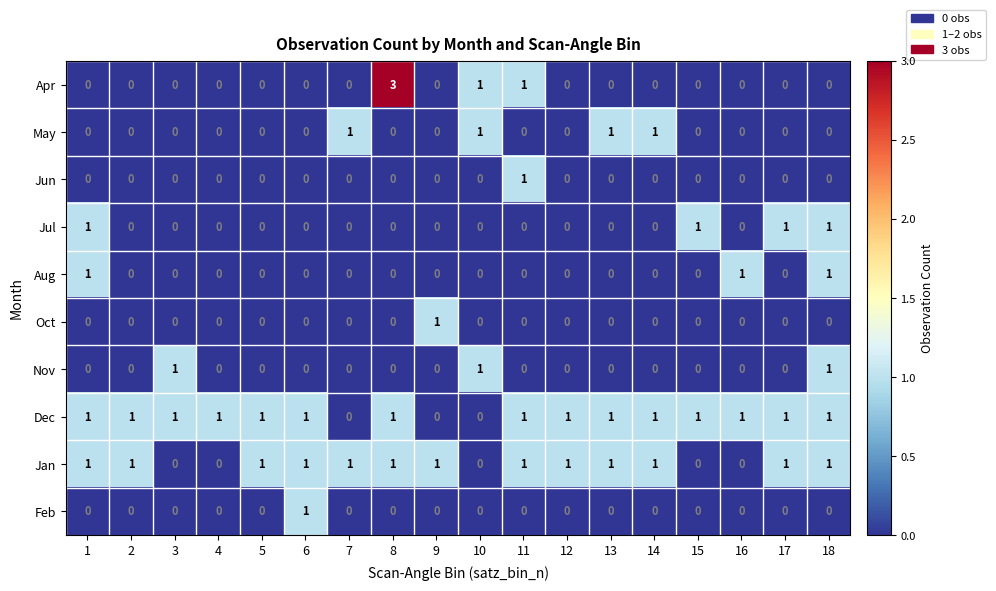

How many categories are shown in the chart?

18